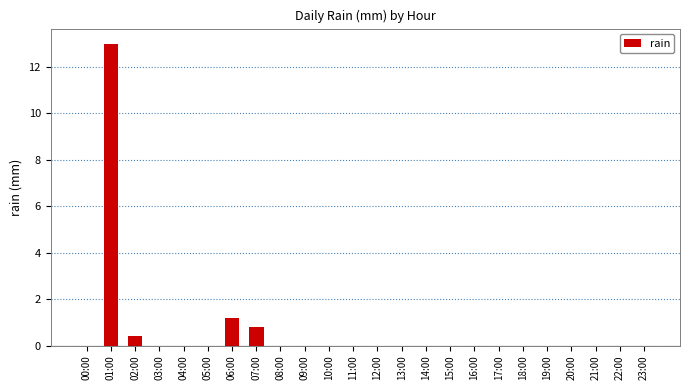

What is the sum of all values?

15.4